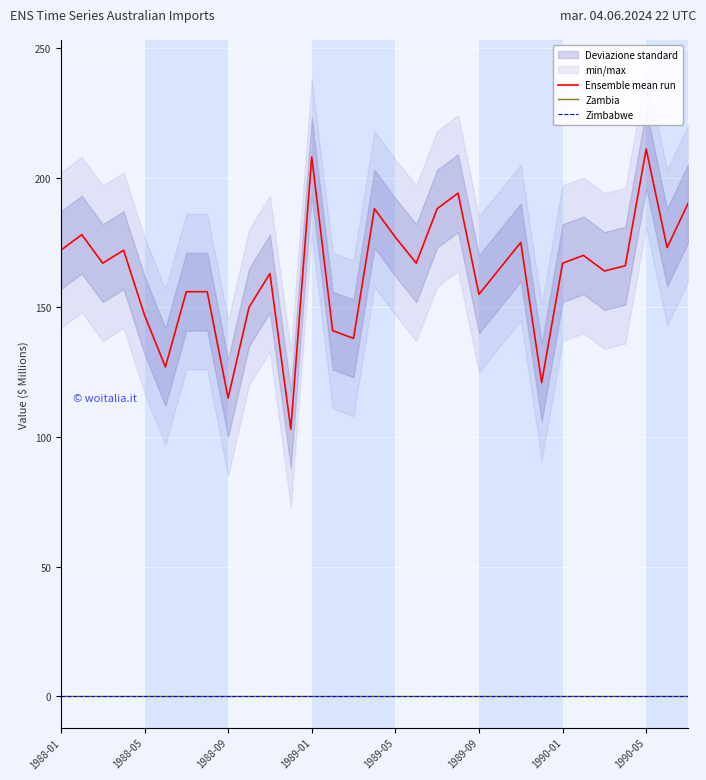

What is the maximum value shown in the chart?

211